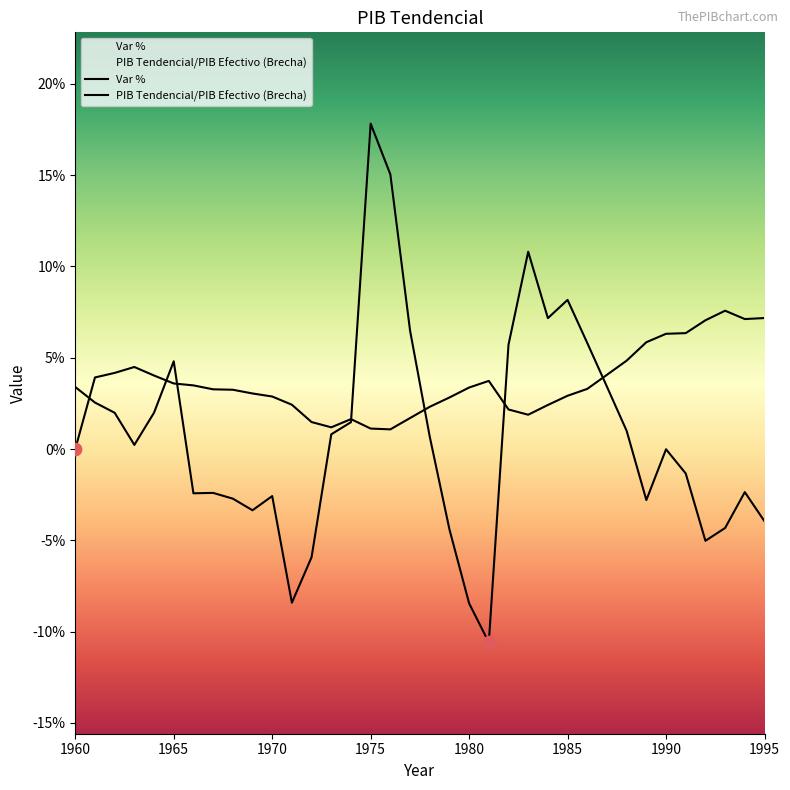

What is the total value across all series at 1984?

0.1